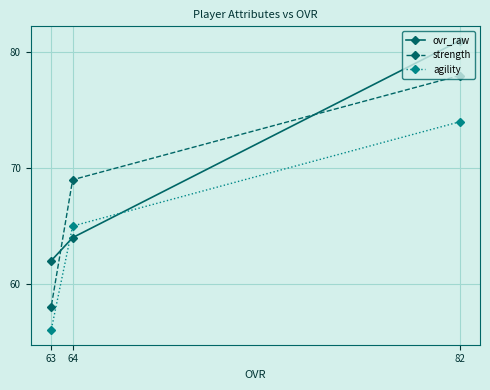

How many lines are shown in the chart?

3